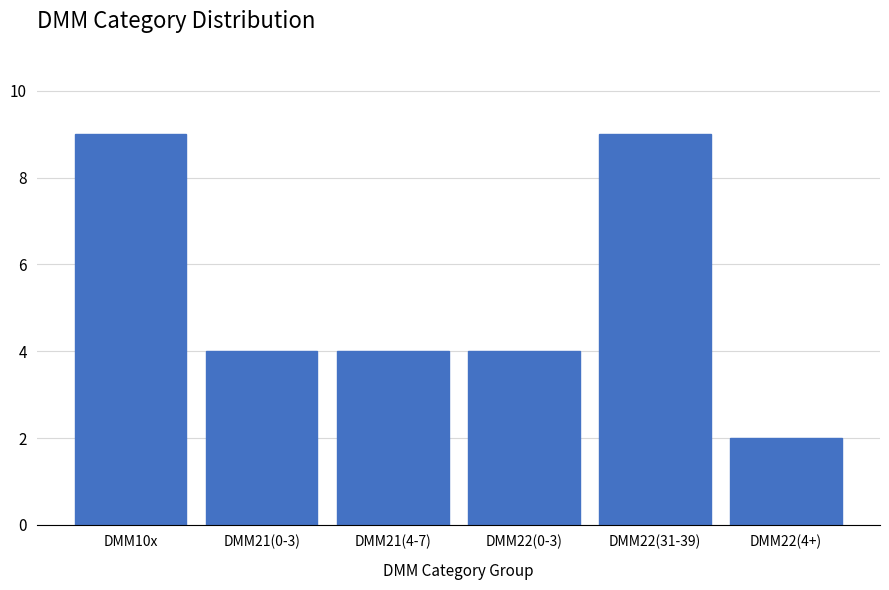

Reading left to right, list all the values displayed in this chart.

9	4	4	4	9	2